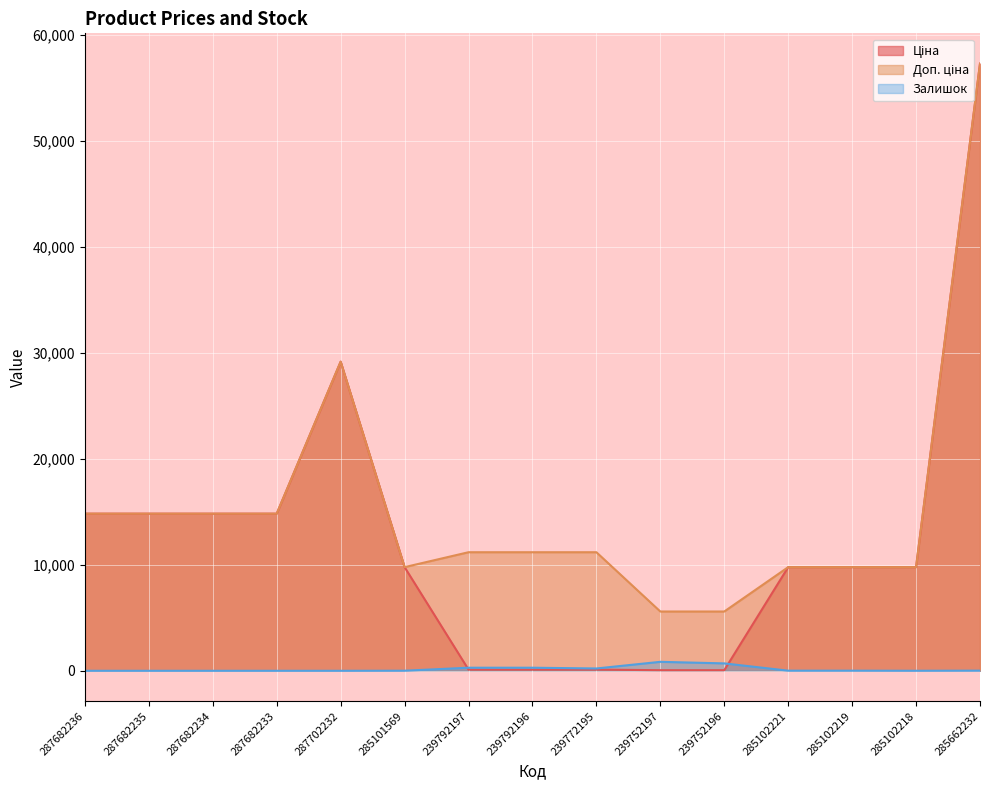

Reading left to right, extract all data points from this chart.

Ціна: 14817.6	14817.6	14817.6	14817.6	29152.3	9775.5	111.8	111.8	111.8	55.9	55.9	9775.5	9775.5	9775.5	57258.0
Доп. ціна: 14817.6	14817.6	14817.6	14817.6	29152.3	9775.5	11182.0	11182.0	11182.0	5591.0	5591.0	9775.5	9775.5	9775.5	57258.0
Залишок: 0.0	0.0	0.0	0.0	0.0	7.0	289.0	290.0	218.0	845.0	698.0	11.0	11.0	3.0	13.0